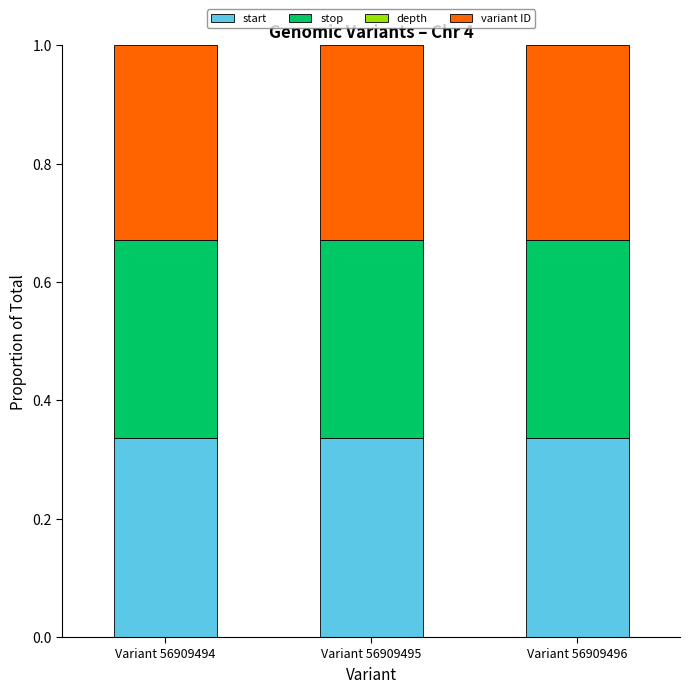

What is the sum of all start values?

1.0